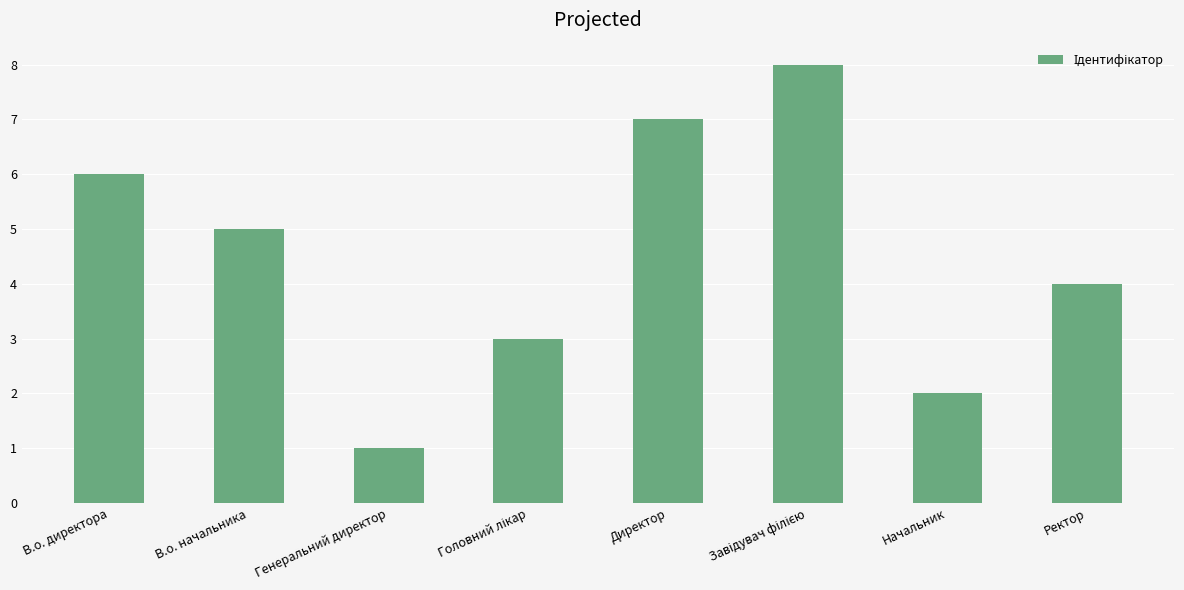

What is the sum of all values?

36